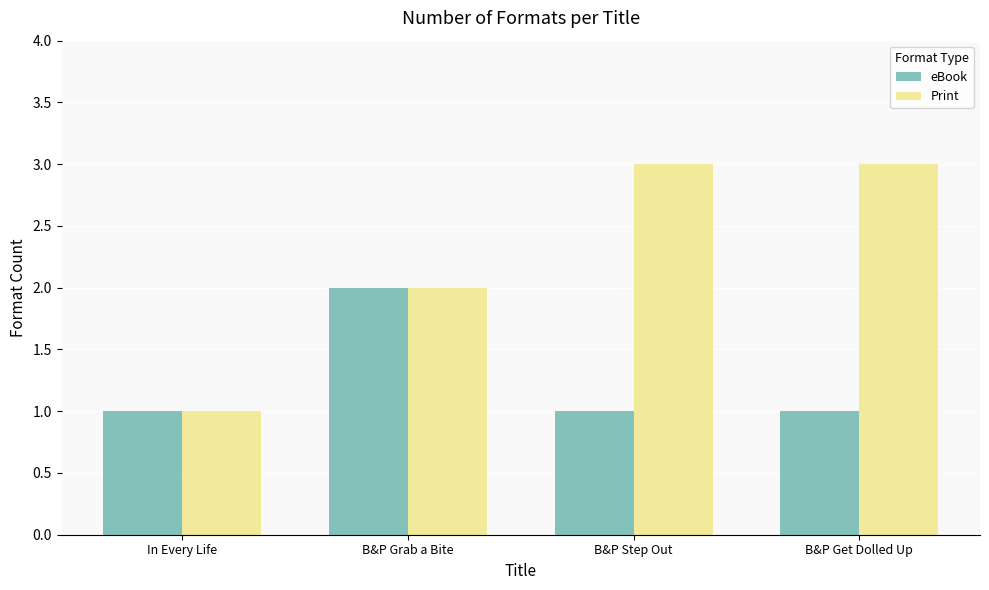

What is the total value across all series at B&P Grab a Bite?

4